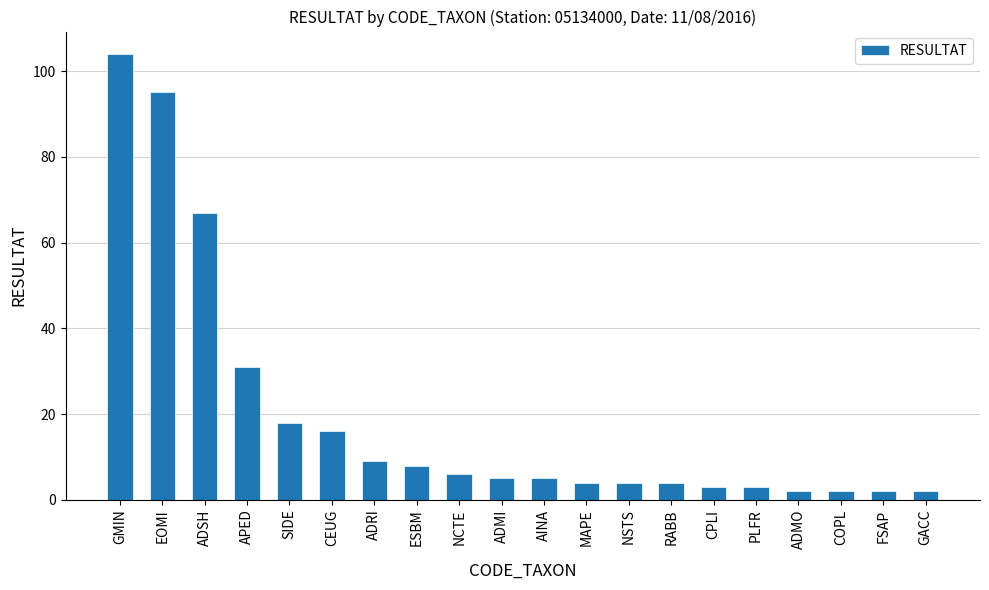

Reading right to left, list all the values displayed in this chart.

2	2	2	2	3	3	4	4	4	5	5	6	8	9	16	18	31	67	95	104